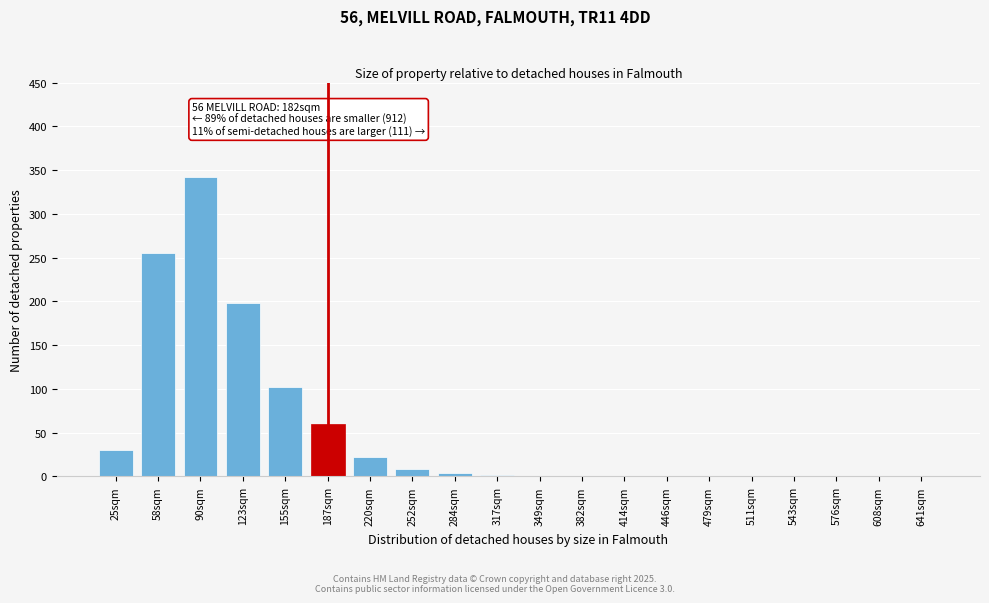

At which label is the value closest to 171?

123sqm